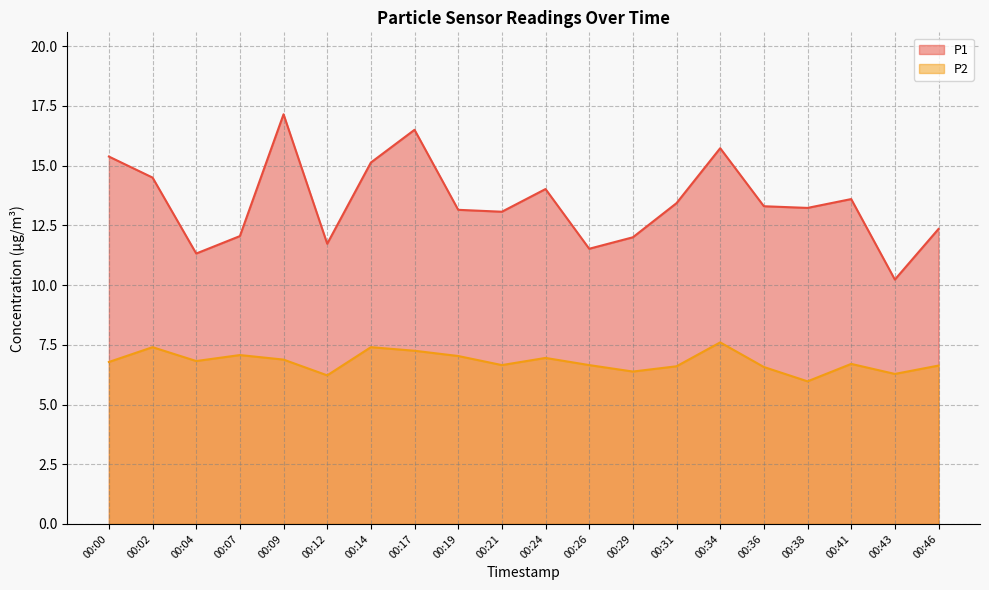

Which has a higher value, 00:41 or 00:02?

00:02